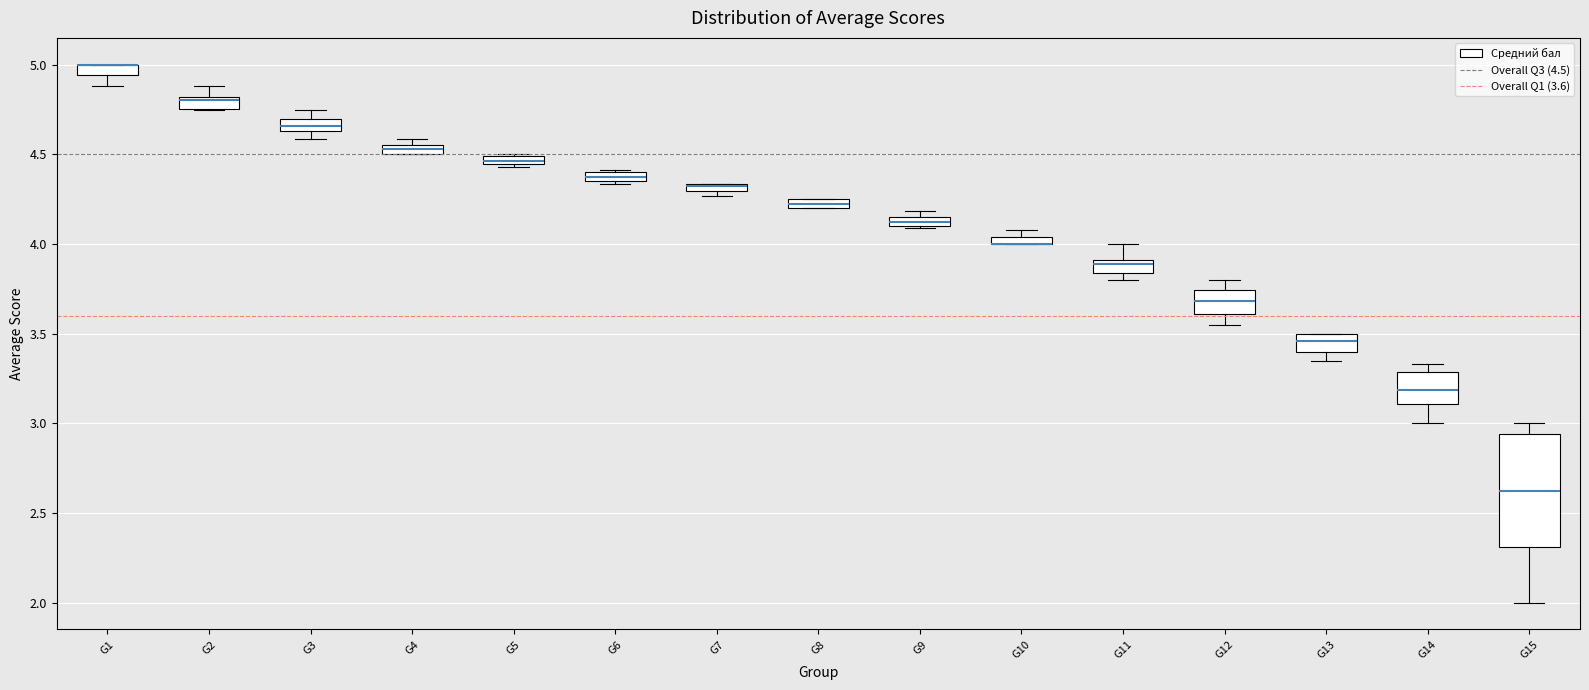

Comparing the boxes themselves (not the whiskers), which one is the tallest?

G15